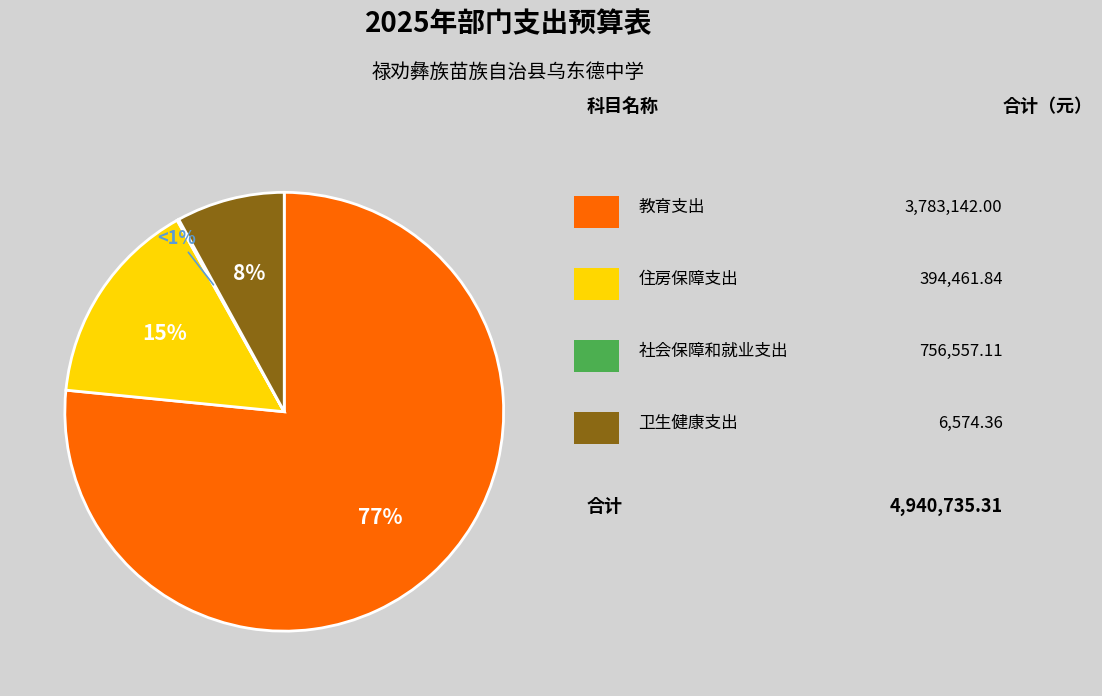

Approximately how many times larger is the value at 教育支出 compared to 住房保障支出?

9.6